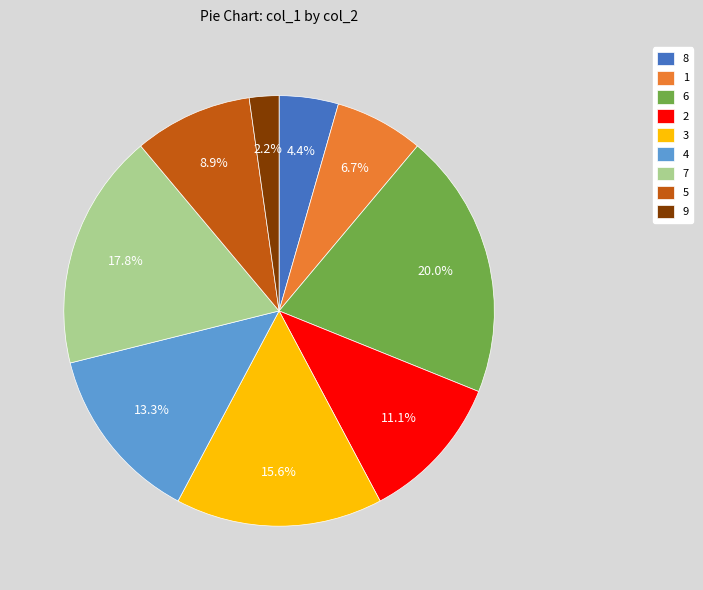

Is the sum of 8 and 4 greater than half?

No